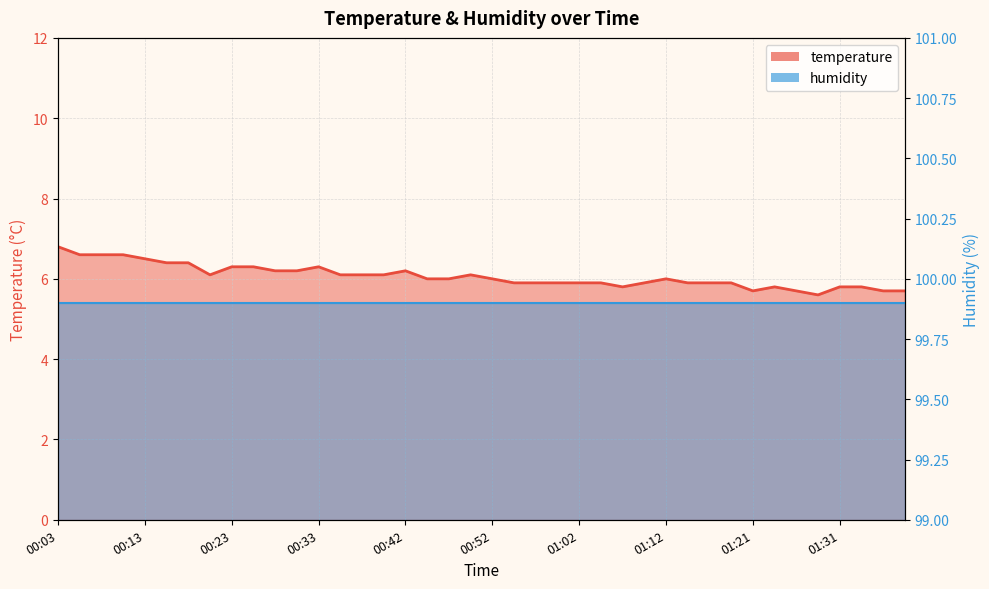

At which category does the data reach its first local valley?

00:21